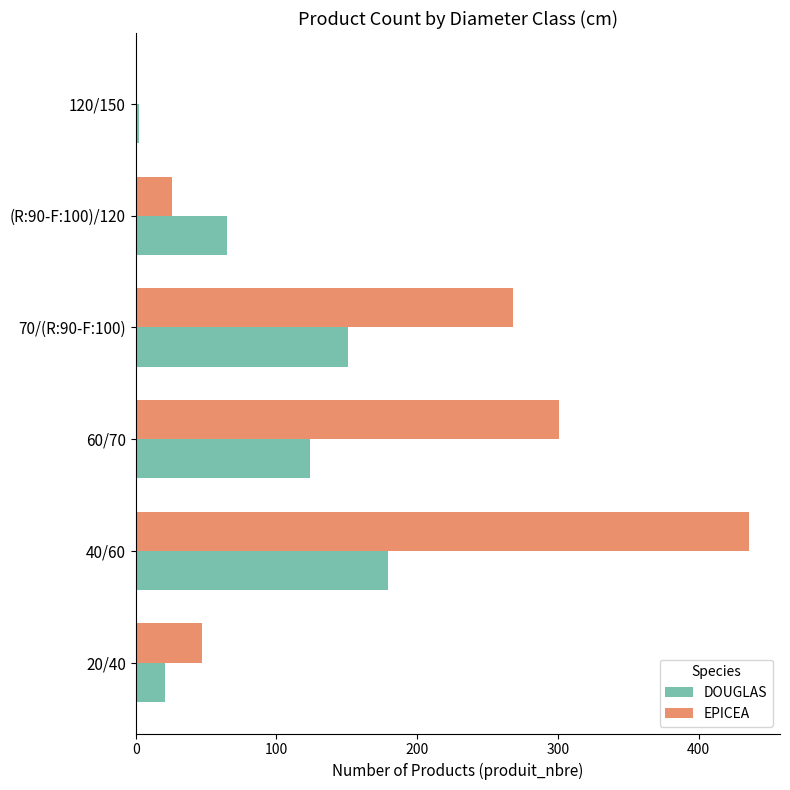

How many DOUGLAS values are between 21 and 151?

4